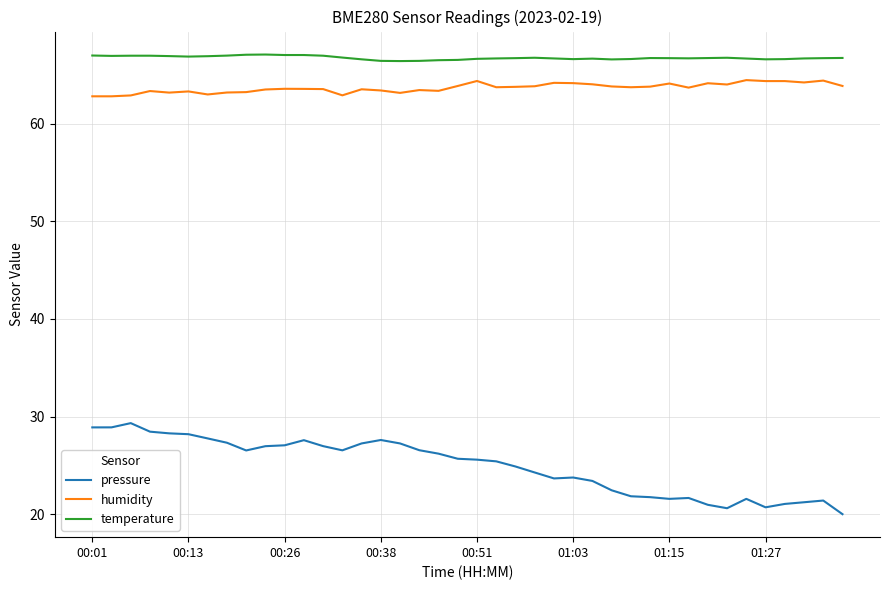

True or false: humidity and temperature intersect in this chart.

False